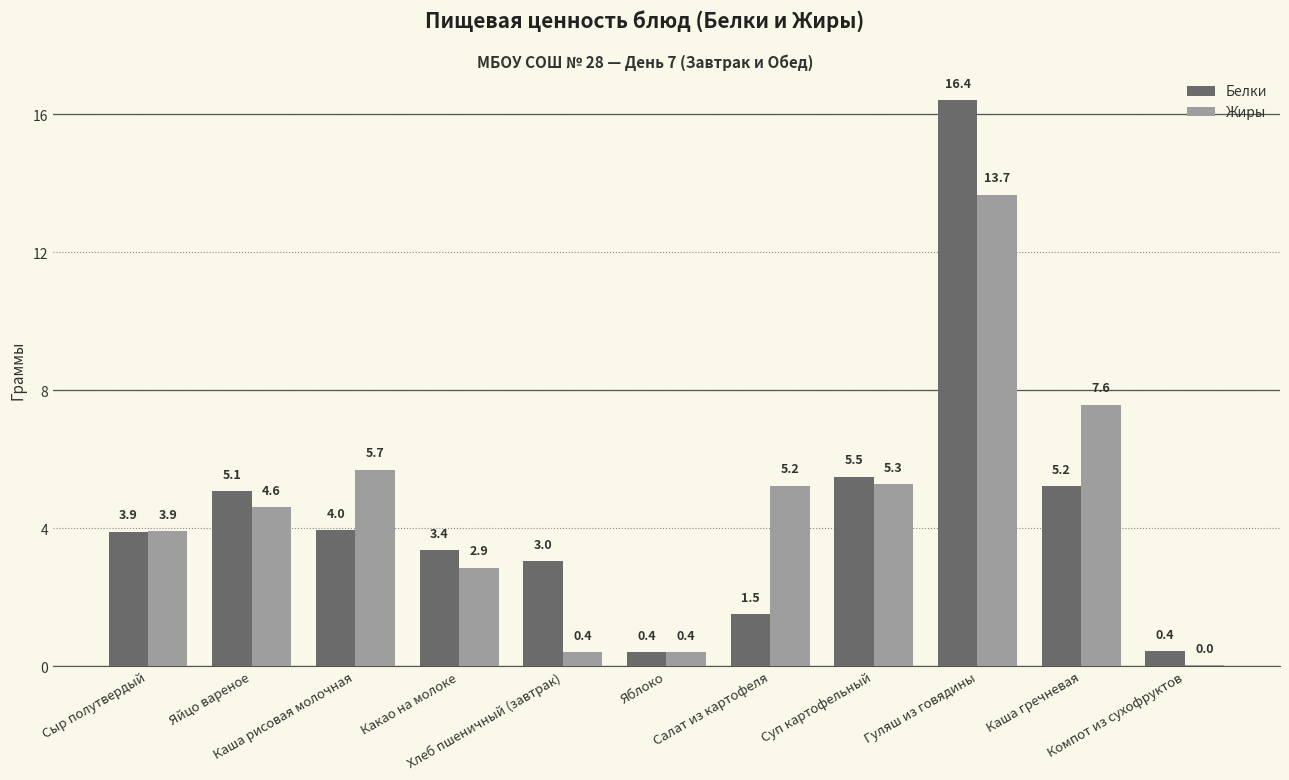

What is the difference between the Белки values at Салат из картофеля and Яблоко?

1.1